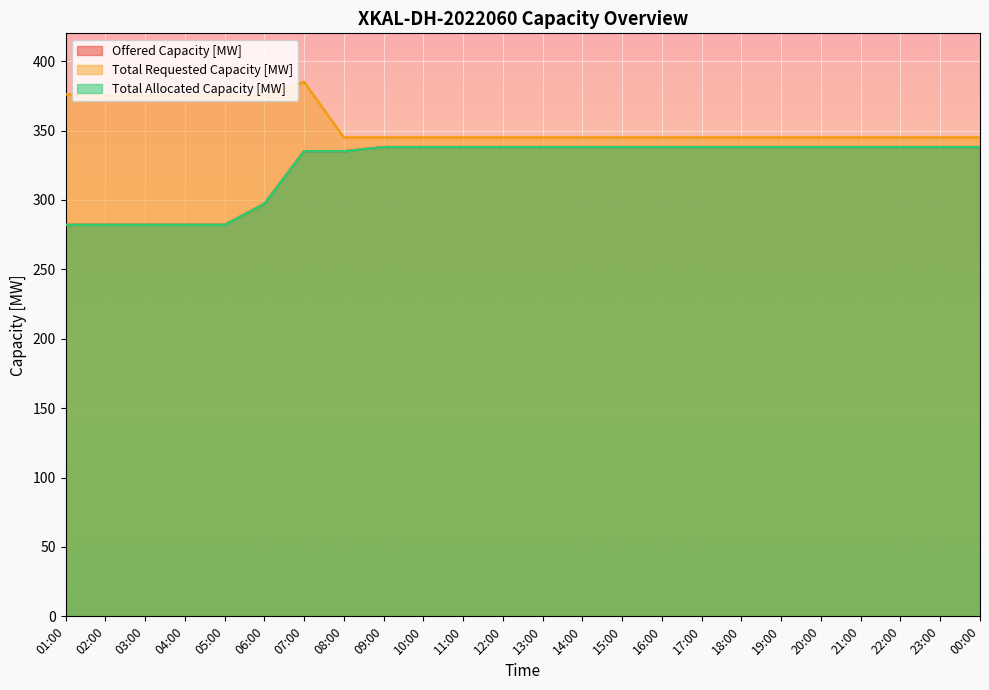

True or false: Total Requested Capacity [MW] and Total Allocated Capacity [MW] cross at least once.

False